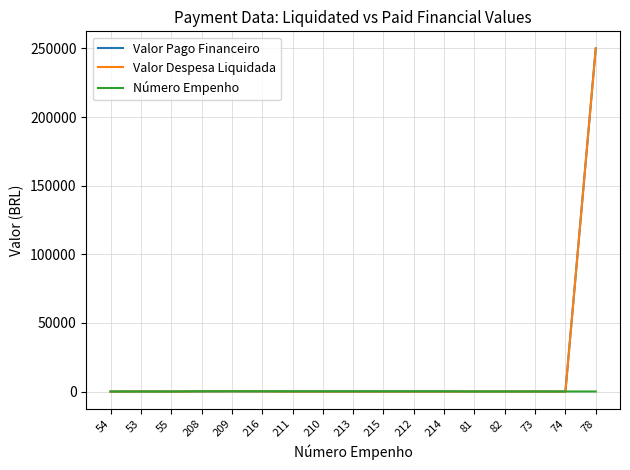

What is the label of the 16th point from the right?

53